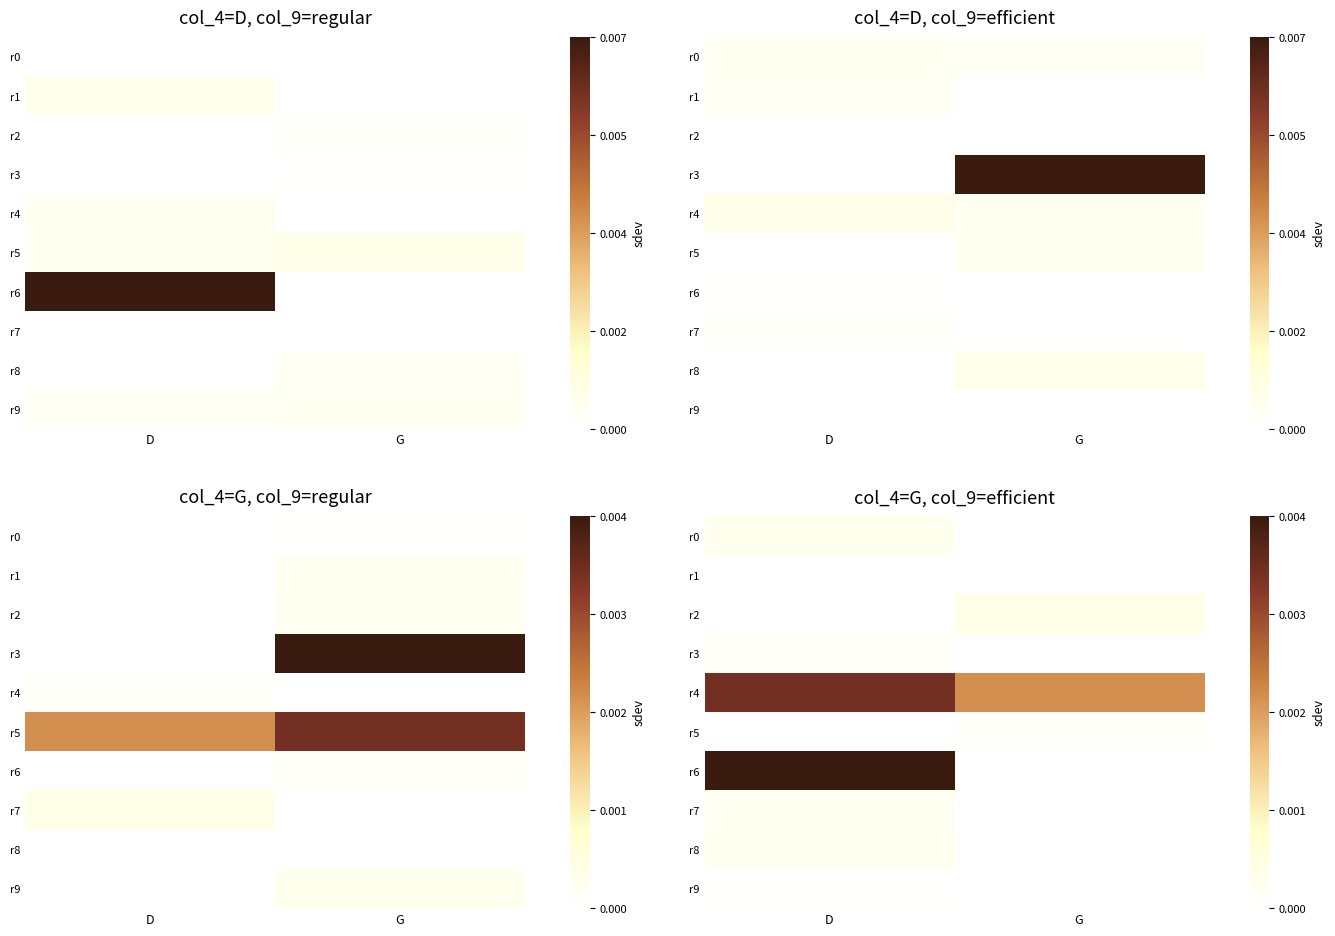

Count the number of data series in this chart.

10